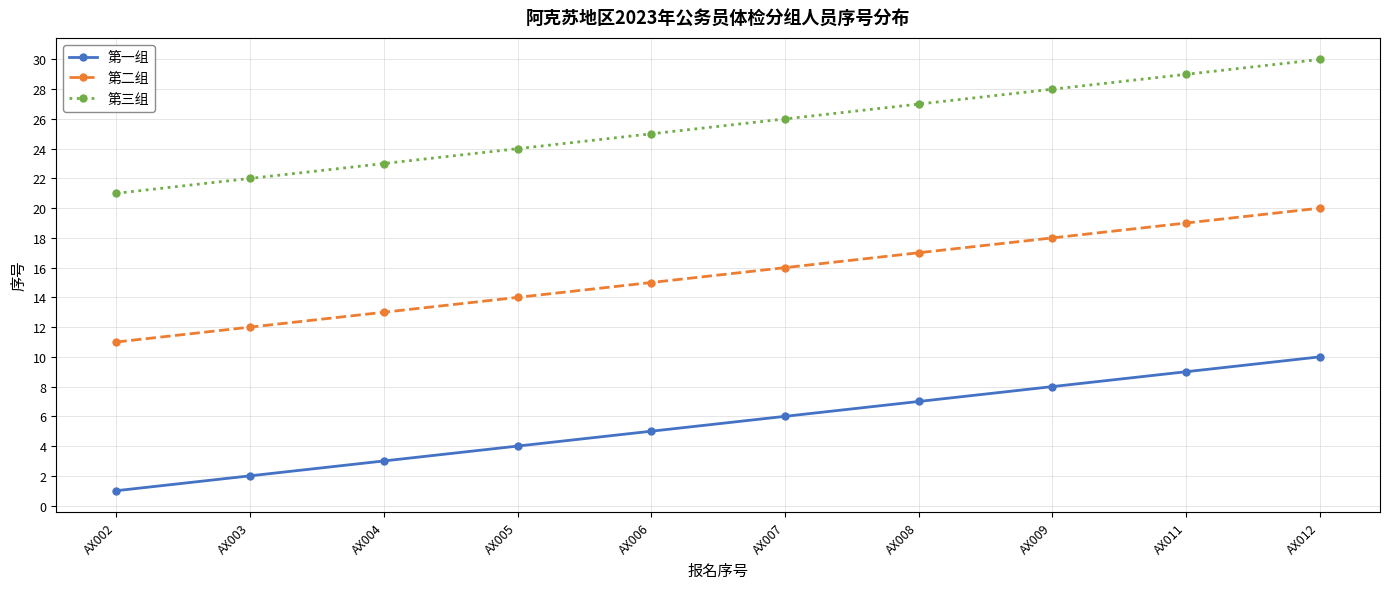

What is the sum of all 第二组 values?

155